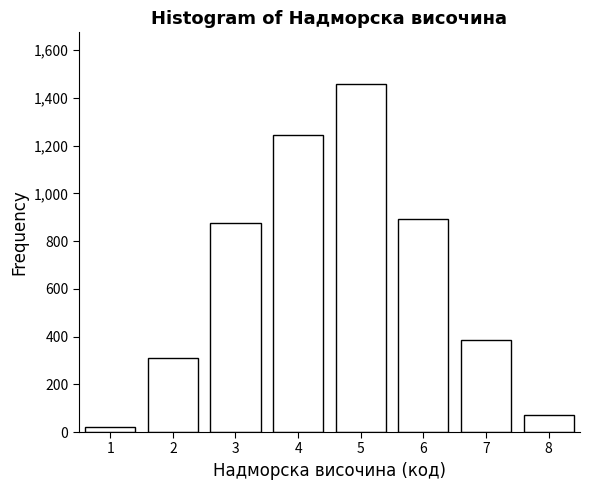

Reading left to right, what are all the values shown in this chart?

22	312	876	1243	1456	892	387	71